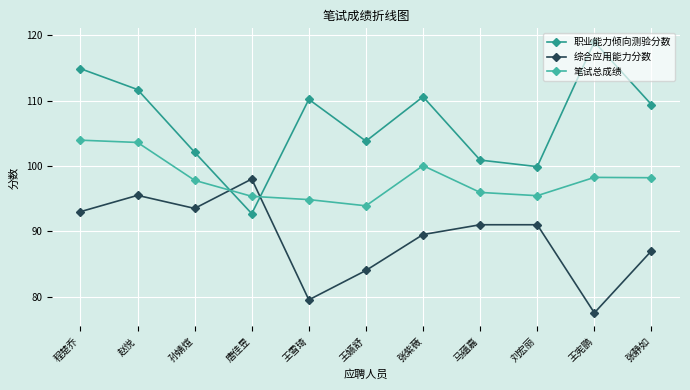

Which series changed the most between 张紫薇 and 刘宏丽?

职业能力倾向测验分数